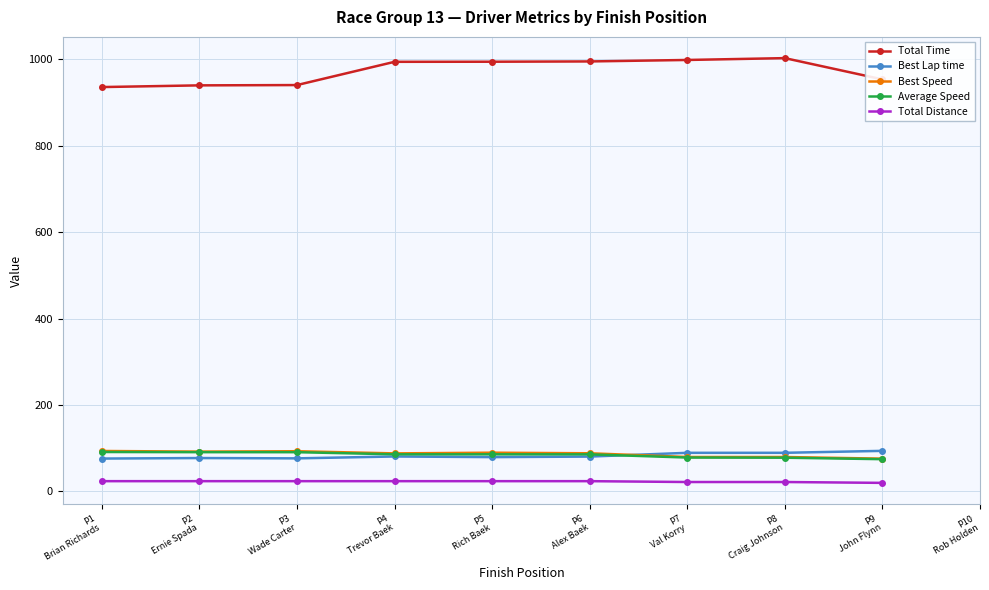

True or false: Total Time and Total Distance cross at least once.

False